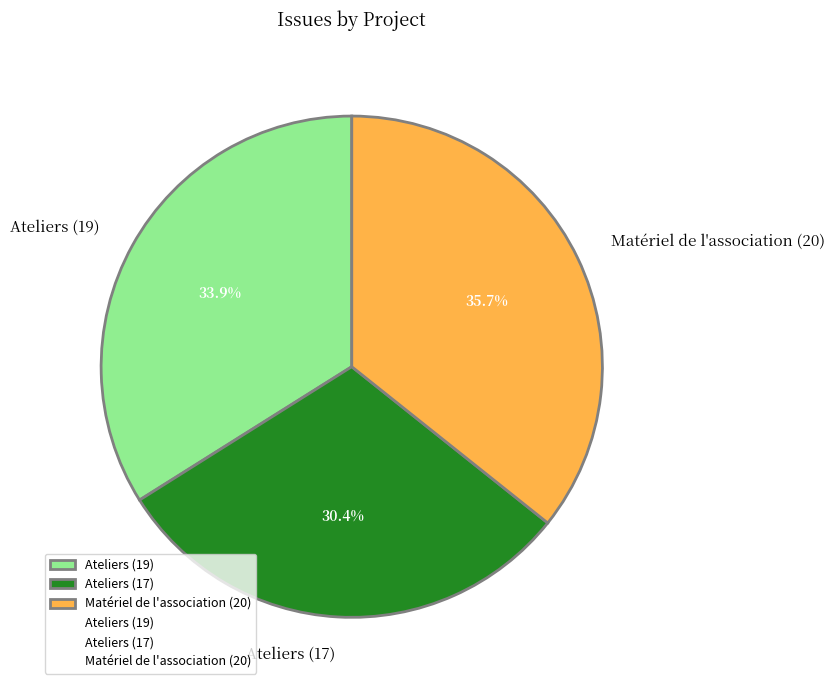

Which has a higher value, Ateliers (19) or Matériel de l'association (20)?

Matériel de l'association (20)